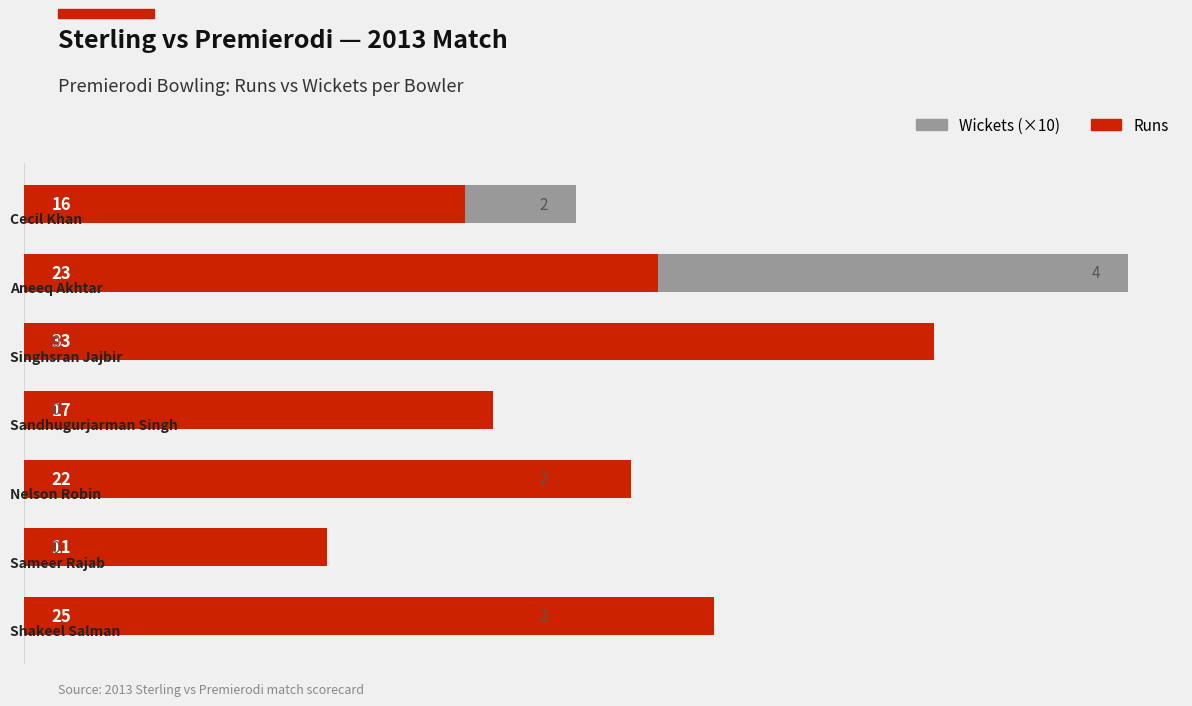

Count the number of data series in this chart.

2